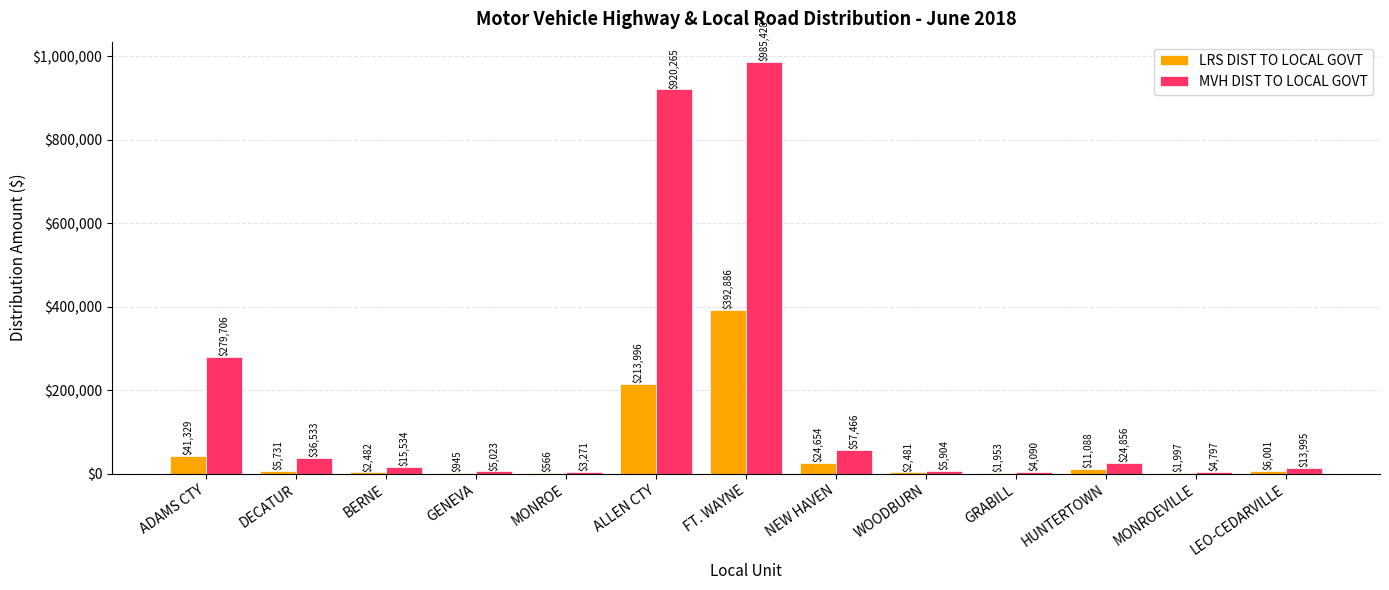

Which series has the widest spread of values?

MVH DIST TO LOCAL GOVT